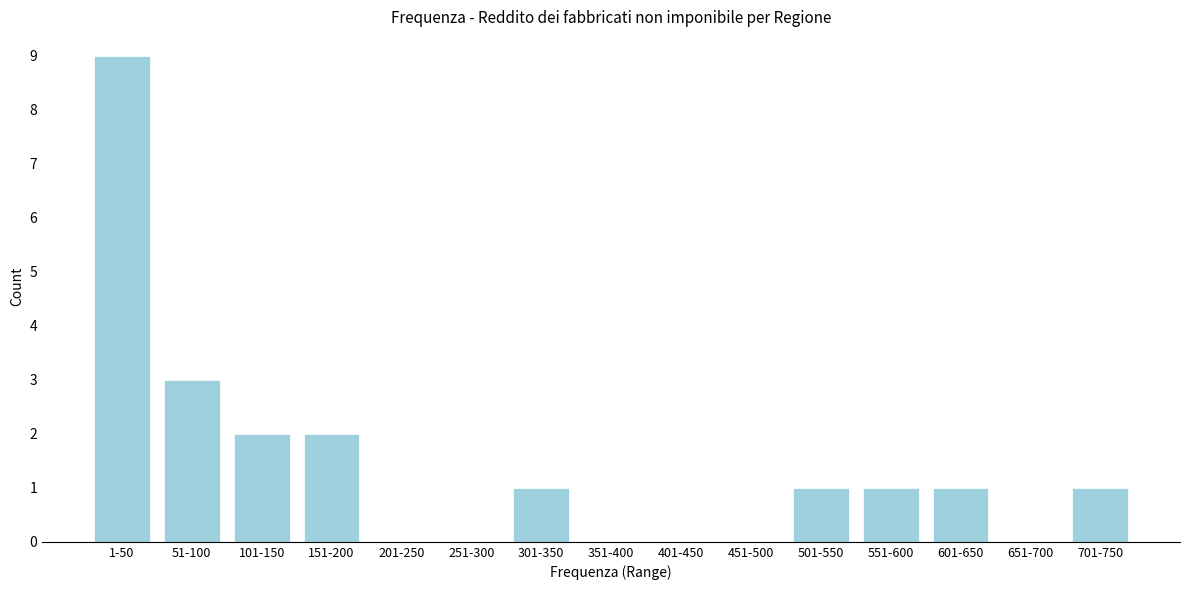

Reading left to right, what are all the values shown in this chart?

1-50=9	51-100=3	101-150=2	151-200=2	201-250=0	251-300=0	301-350=1	351-400=0	401-450=0	451-500=0	501-550=1	551-600=1	601-650=1	651-700=0	701-750=1